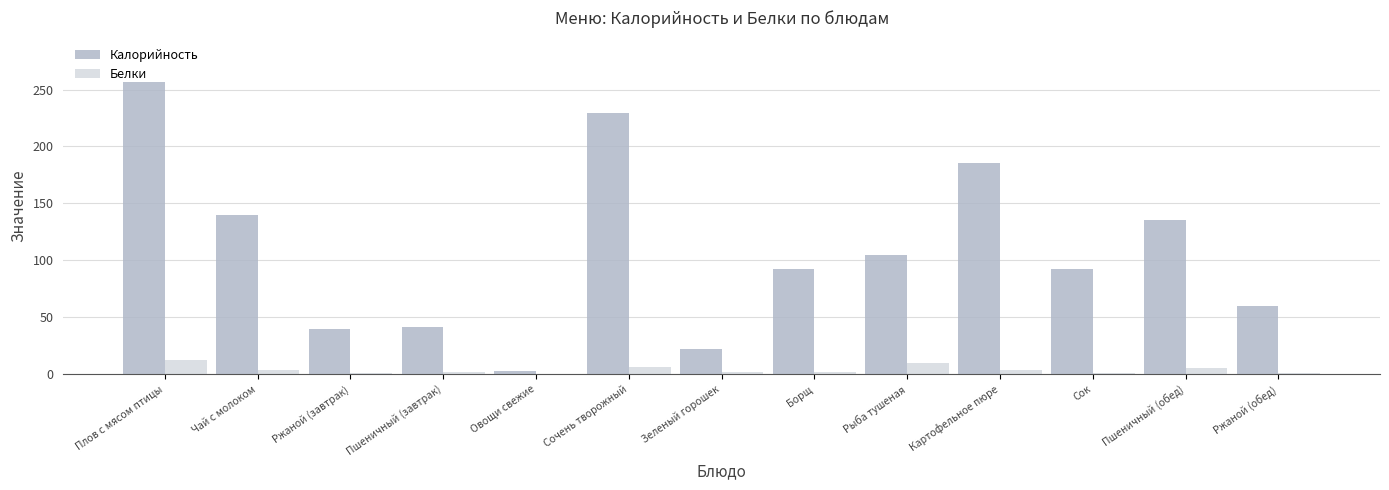

What is the sum of all Белки values?

49.9